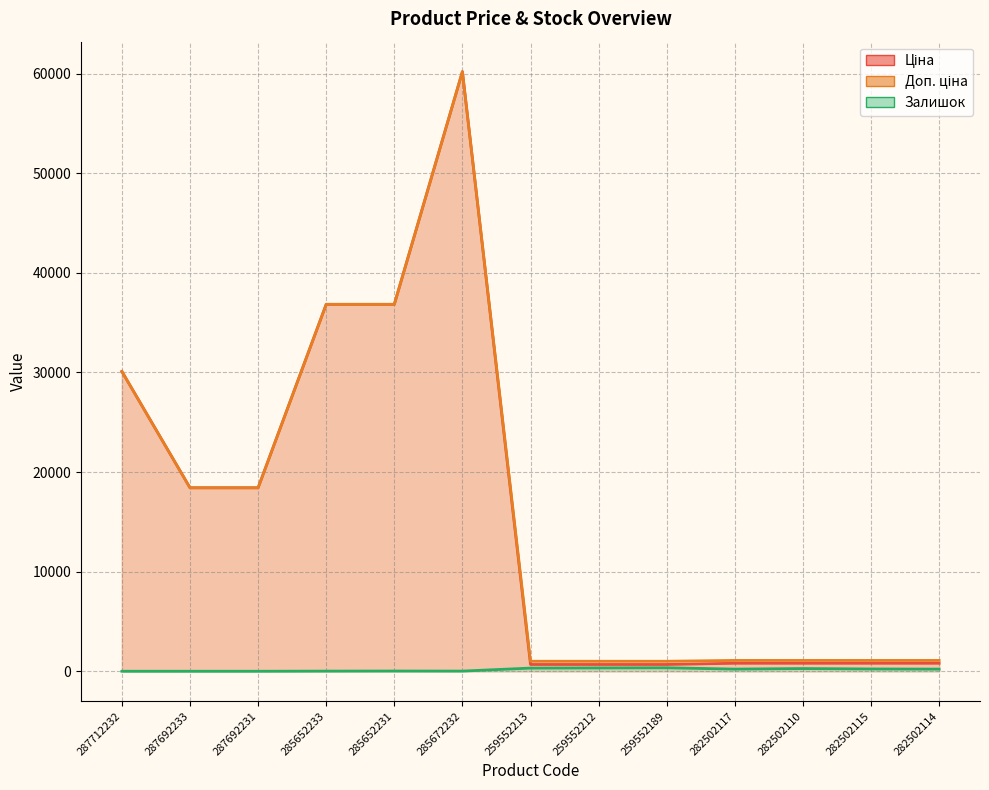

Which category has the lowest value across all series?

287712232